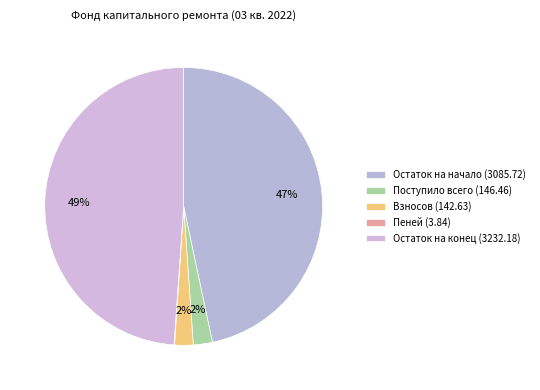

To the nearest percent, what is the average slice percentage?

20%